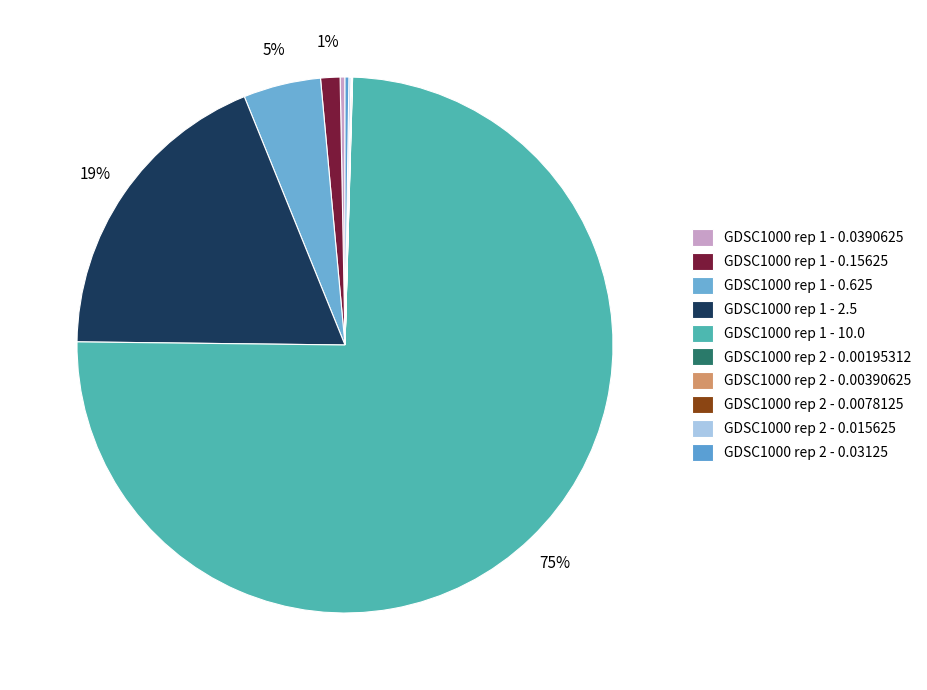

What is the smallest slice in the pie chart?

GDSC1000 rep 2 - 0.00195312